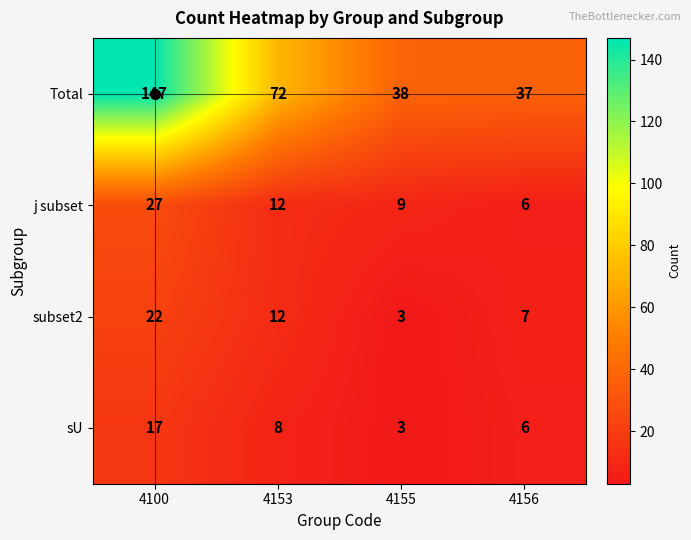

What is the sum of the Total values at 4100 and 4153?

219